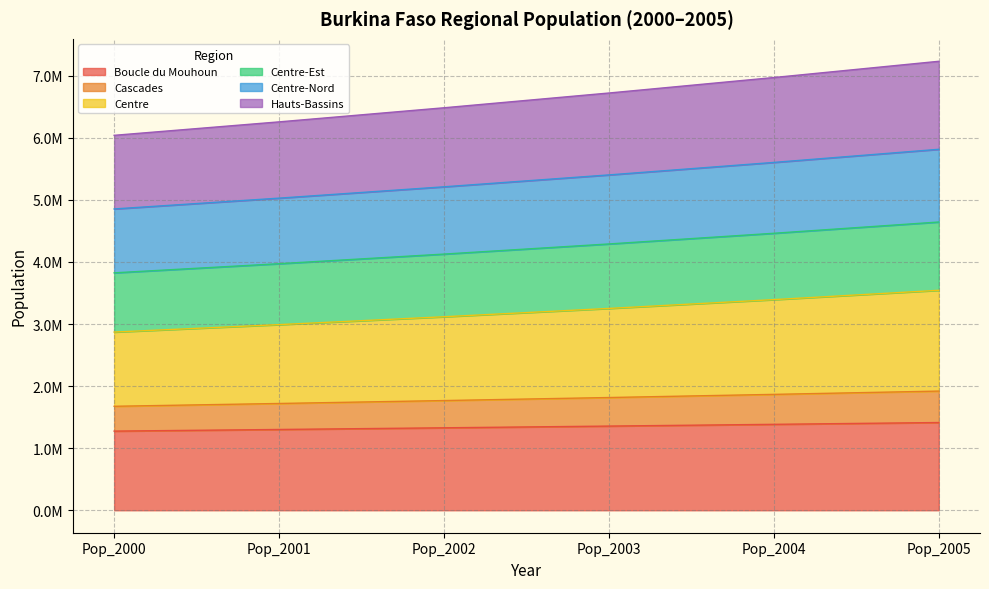

True or false: Cascades and Boucle du Mouhoun intersect in this chart.

False